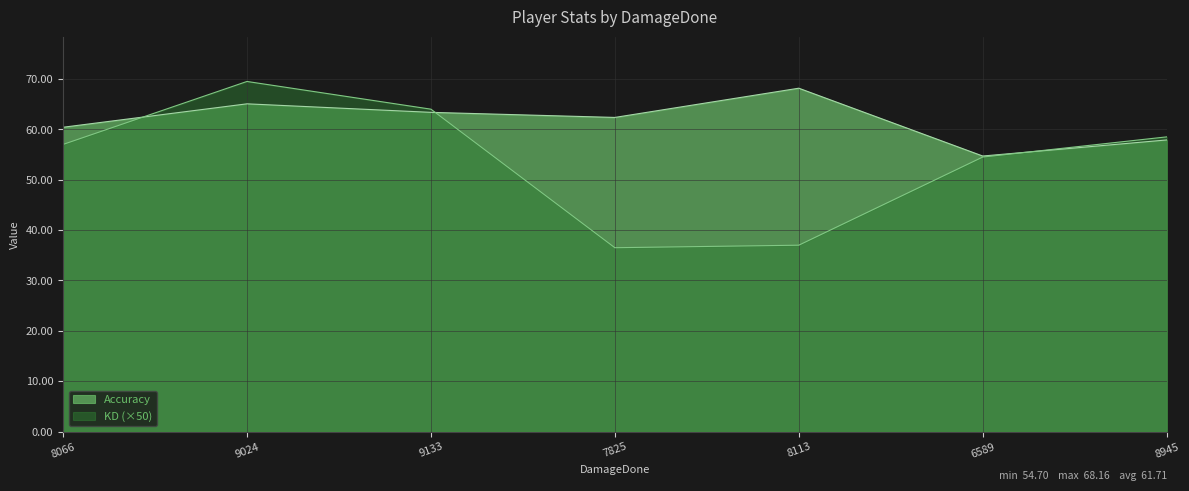

True or false: Accuracy and KD cross at least once.

True